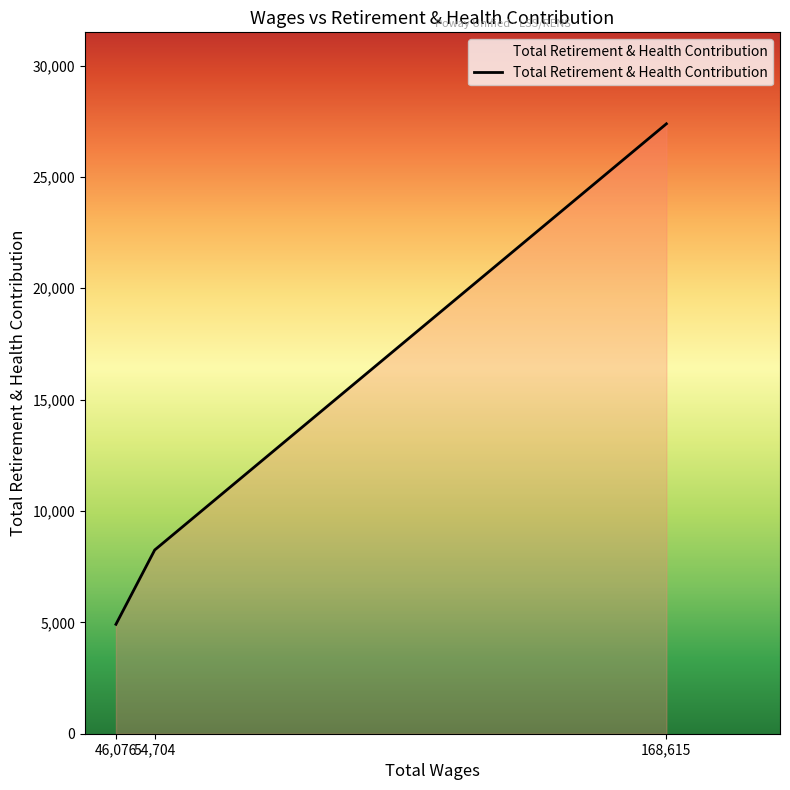

What is the ratio of the value at 54,704 to the value at 46,076?

1.7